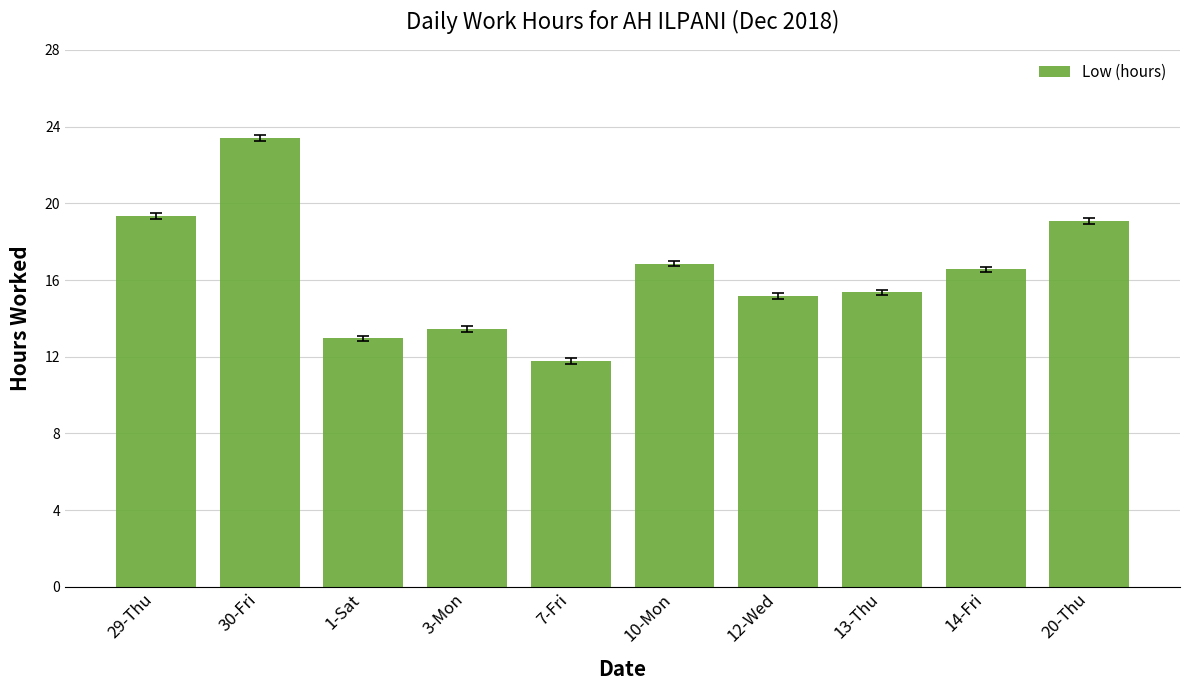

How many data points are less than 16?

5